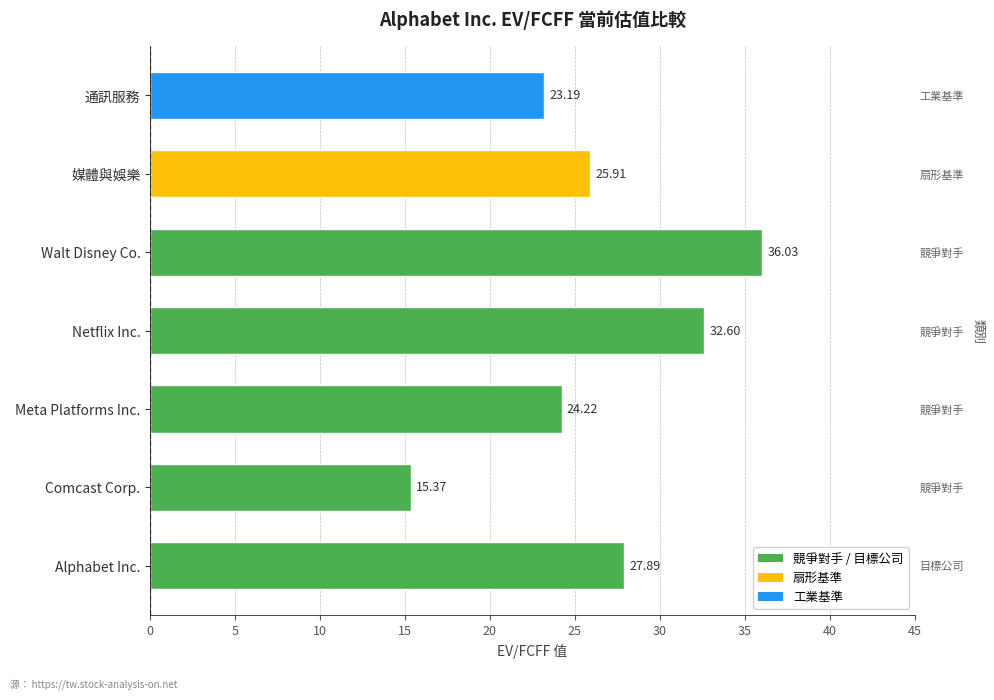

What is the sum of all values?

185.2